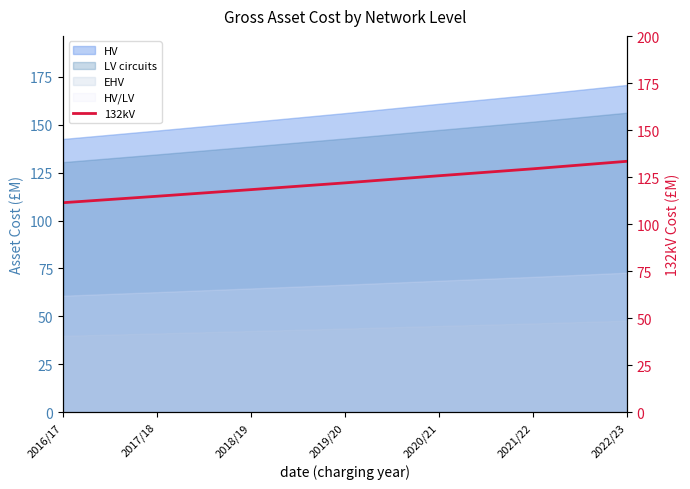

What is the value of the 7th point from the left?

133.4